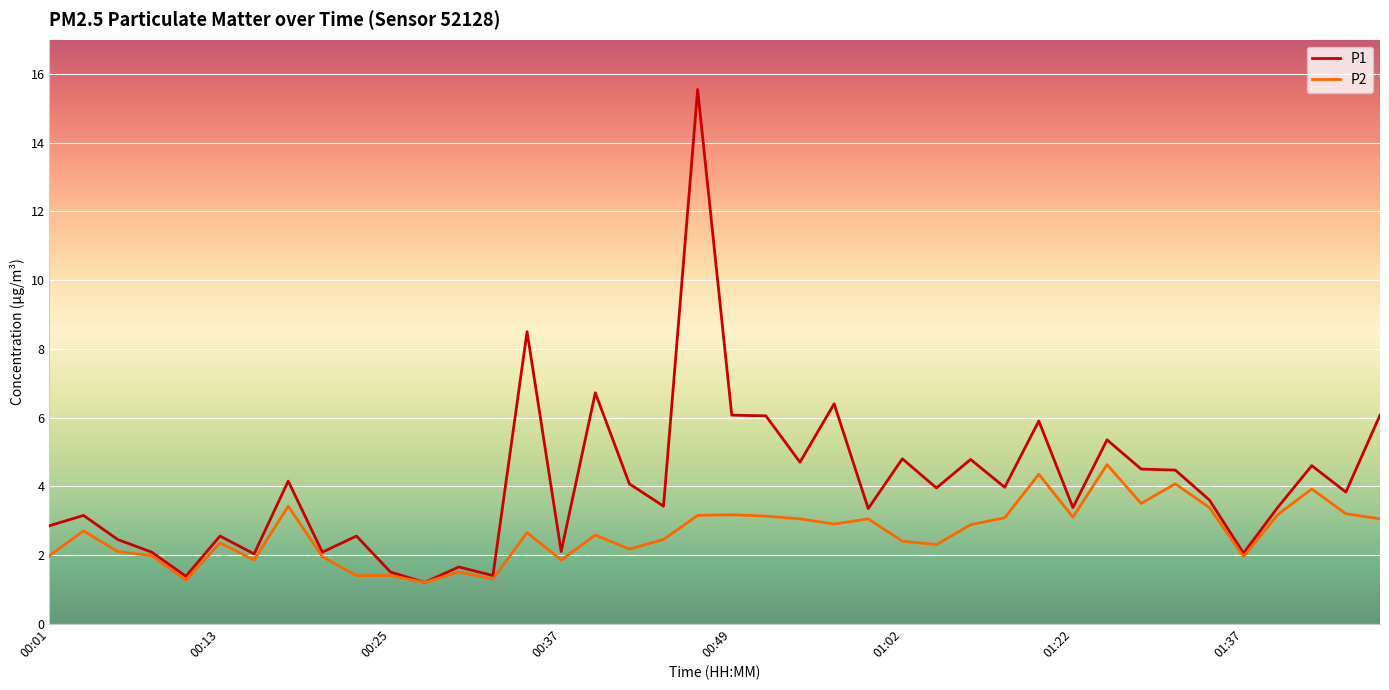

Which series has the largest total across all categories?

P1